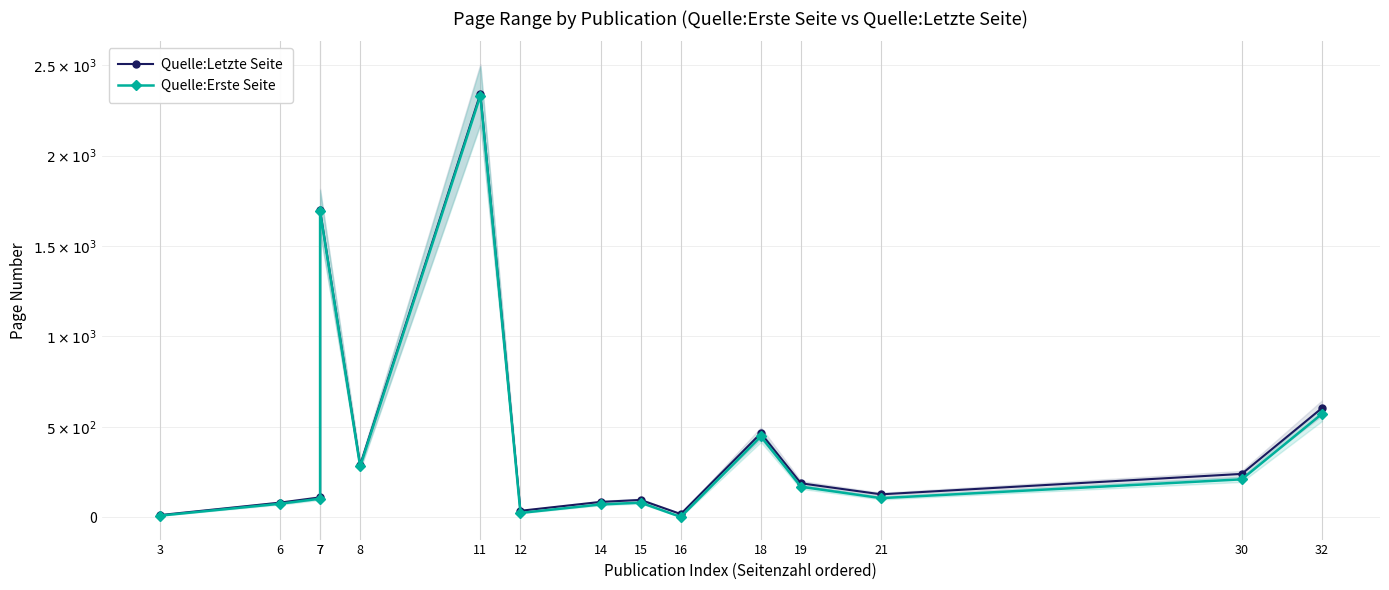

What is the sum of all Quelle:Erste Seite values?

6160